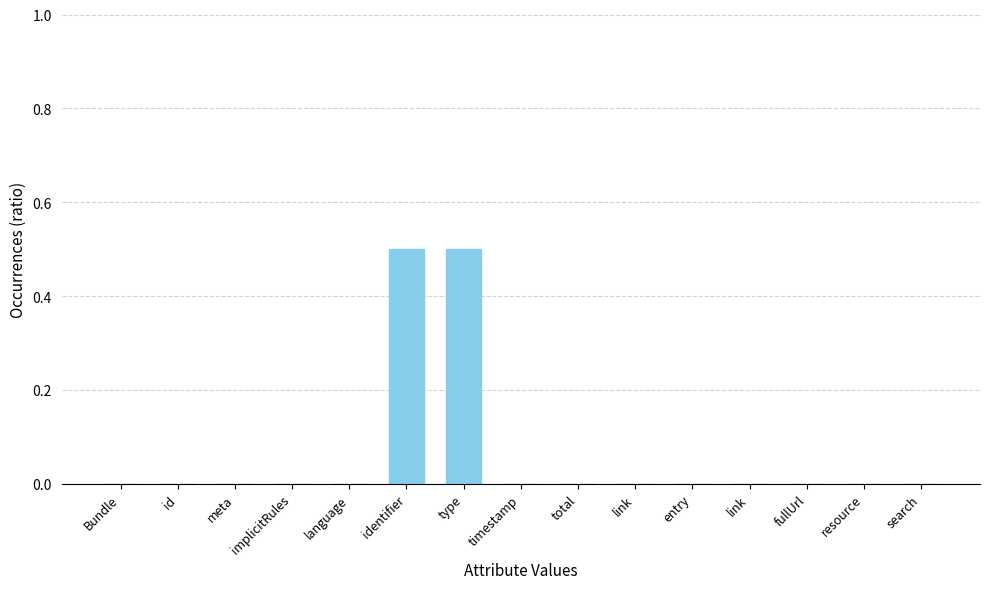

True or false: the data shows 0.0 at timestamp.

True